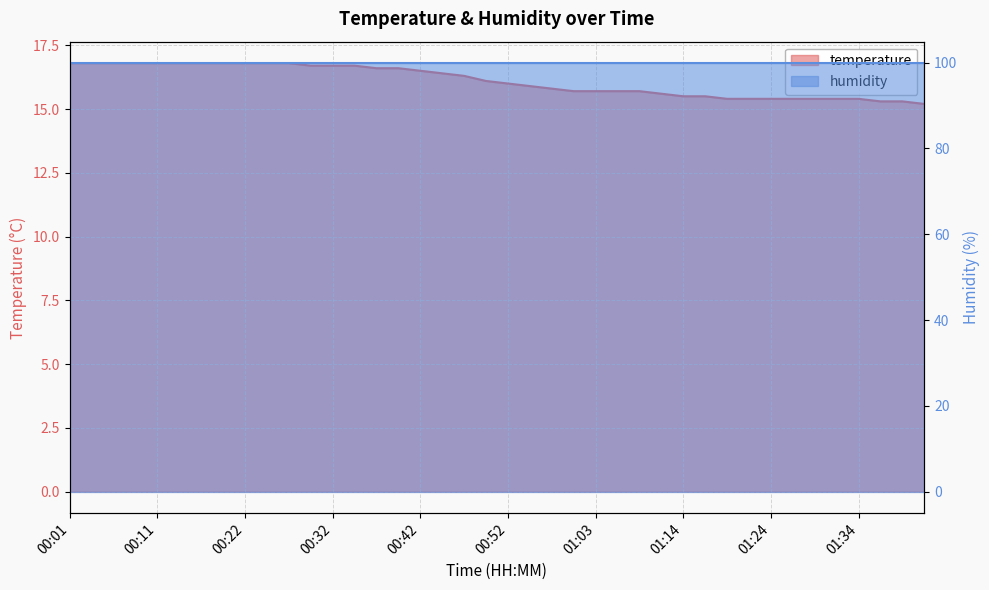

Does the chart display data point markers on the line(s)?

No